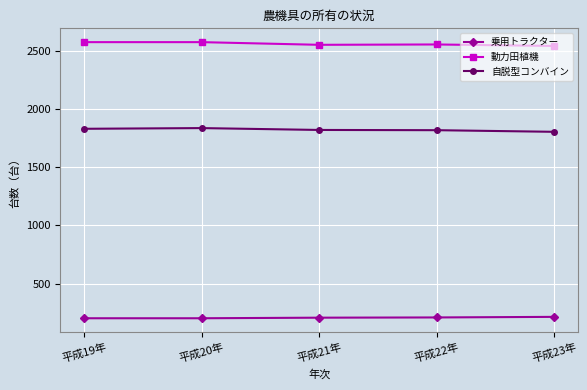

What is the sum of the 動力田植機 values at 平成20年 and 平成21年?

5129